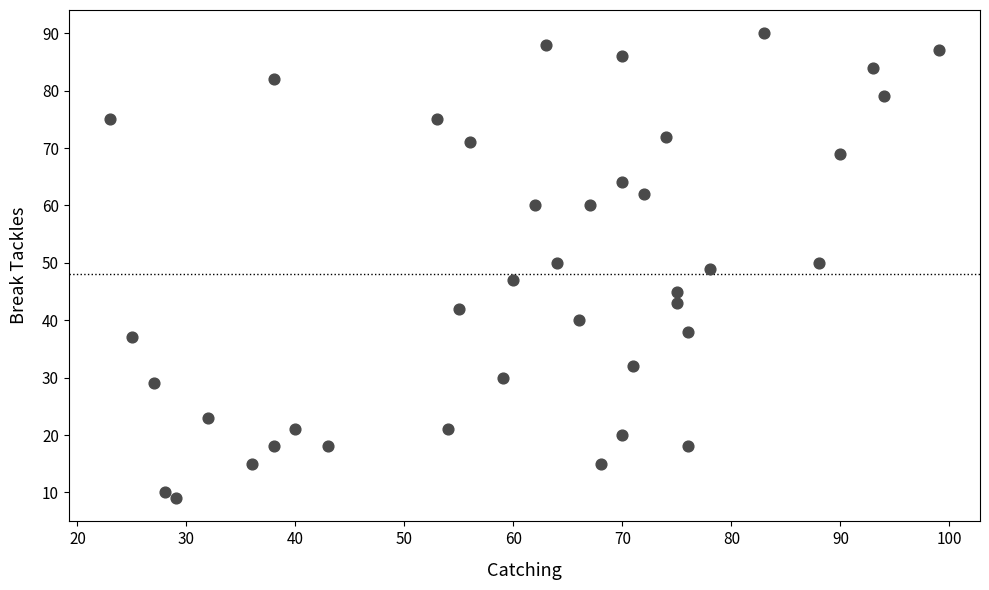

What is the range of X values (max minus min)?

76